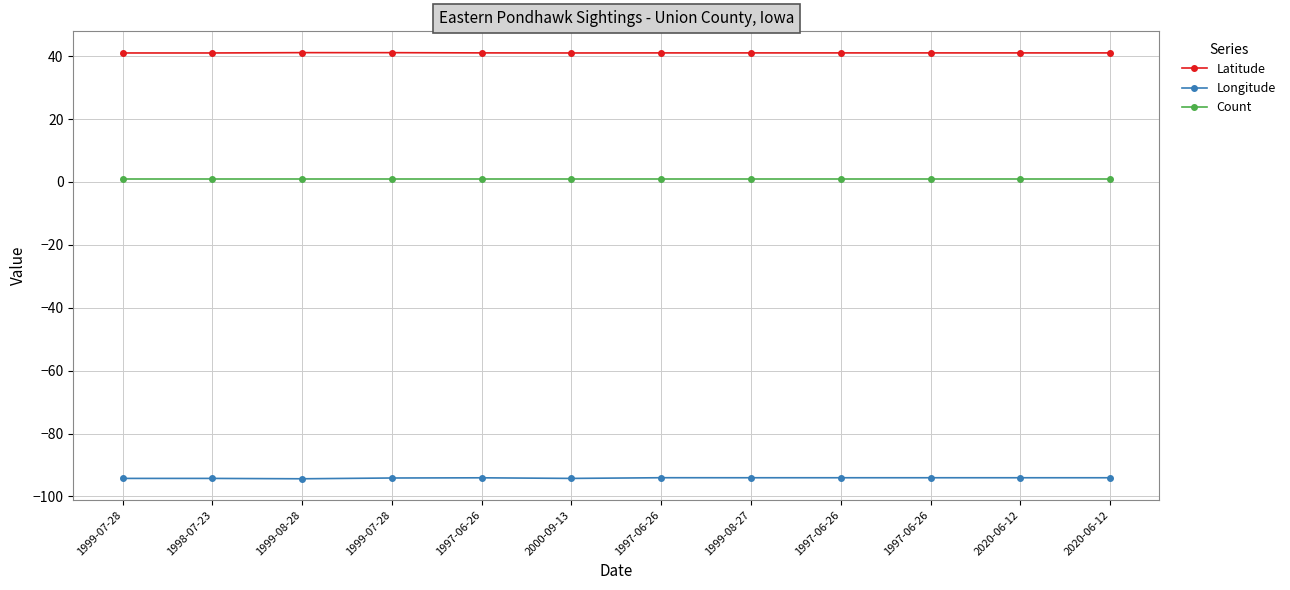

At which category is the sum across all series the highest?

1997-06-26